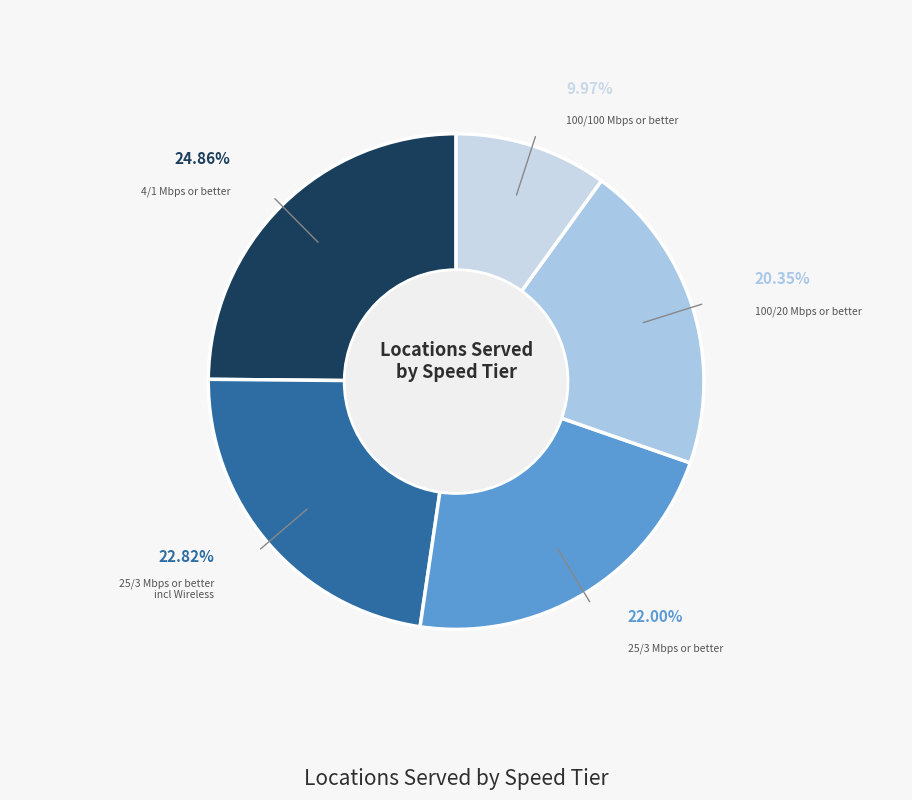

Which slice is the largest?

4/1 Mbps or better